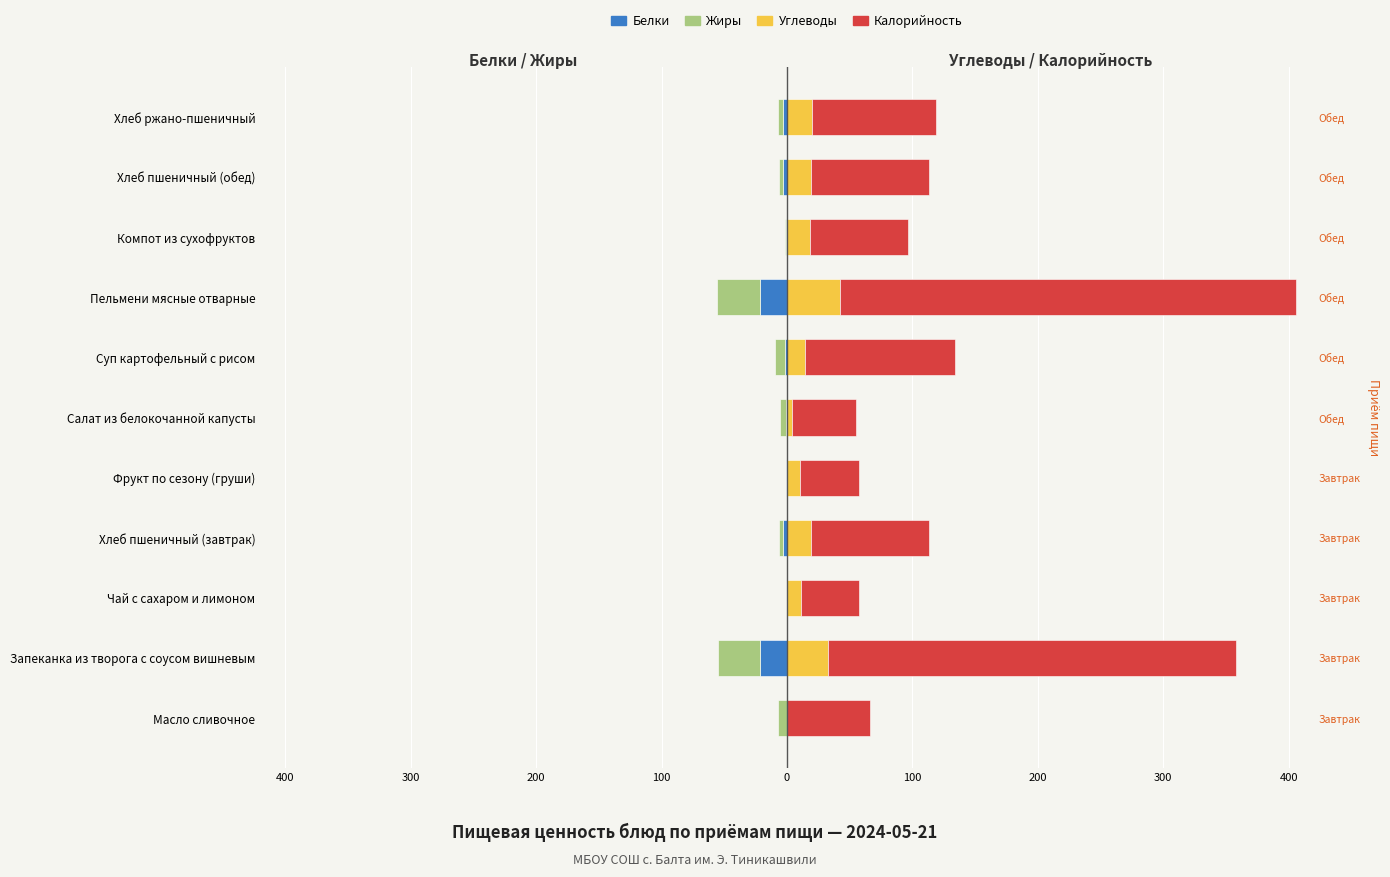

Does the chart contain any negative values?

Yes